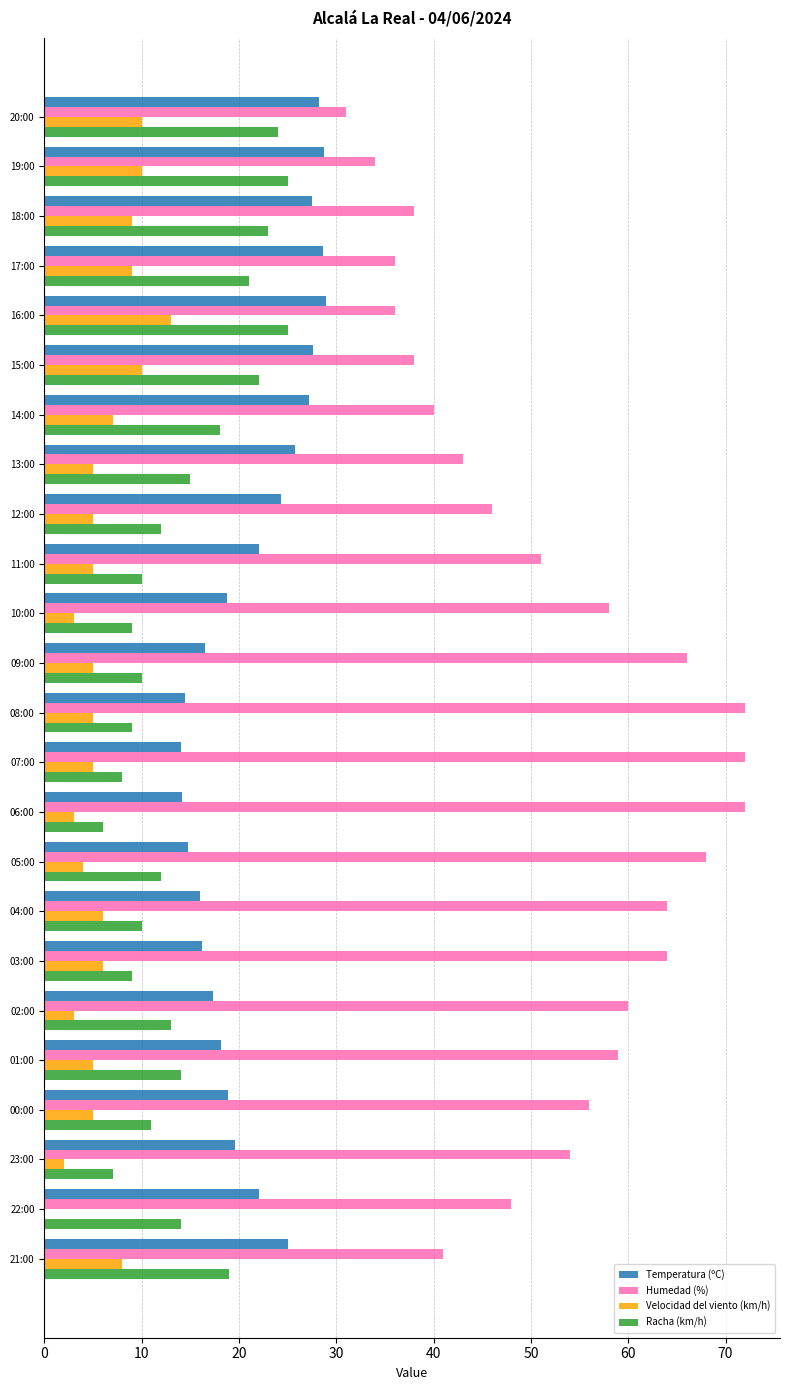

Which series changed the most between 12:00 and 01:00?

Humedad (%)